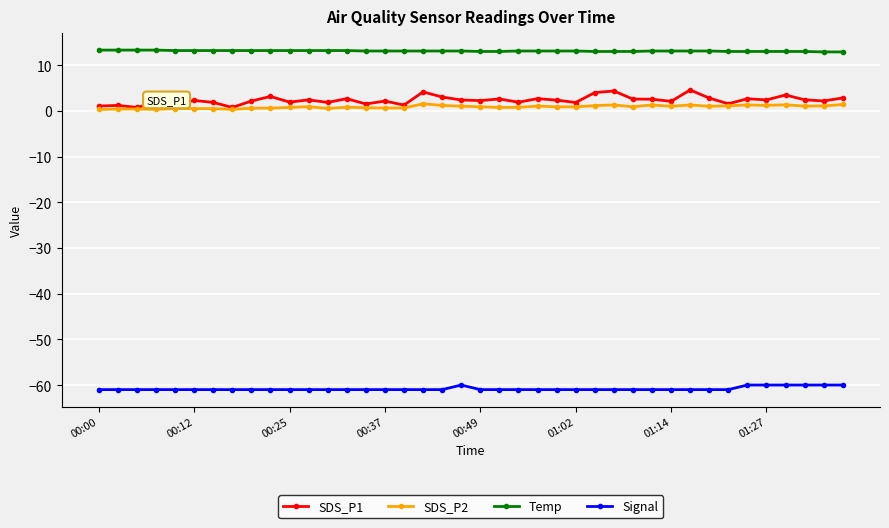

What is the difference between the second highest and minimum values in the SDS_P2 series?

1.1